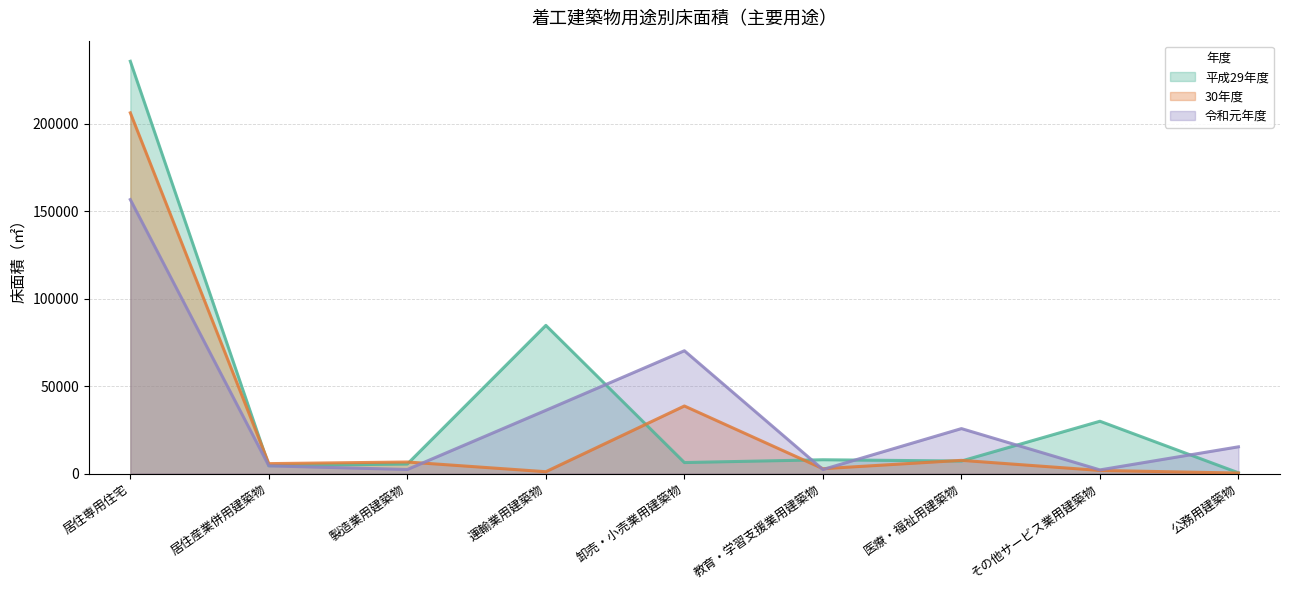

What is the total value across all series at 運輸業用建築物?

121925